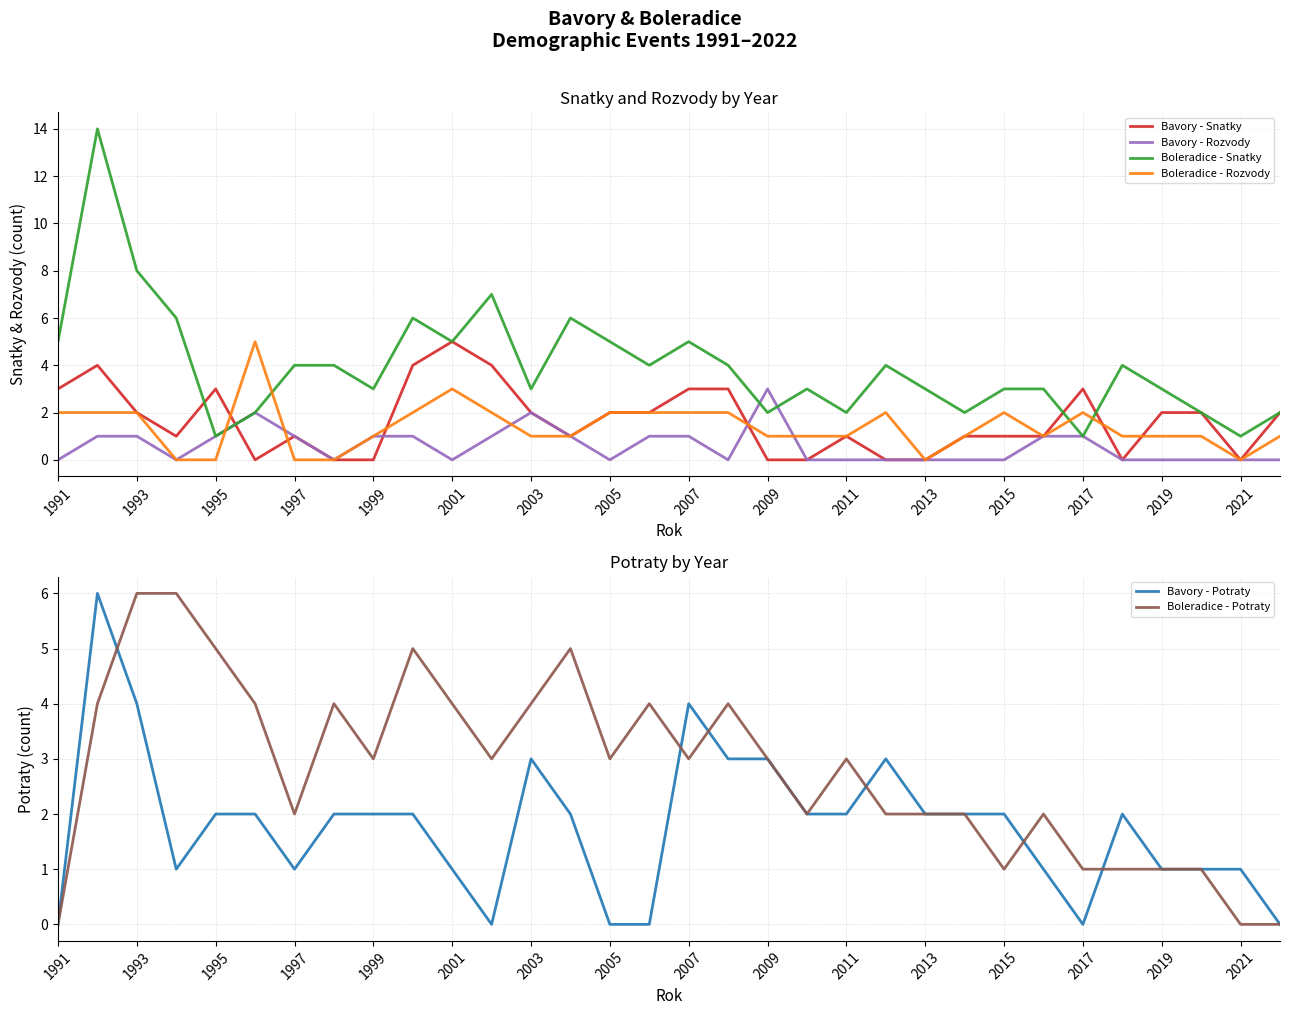

Is it true that Bavory - Rozvody equals 1 at 2021?

False